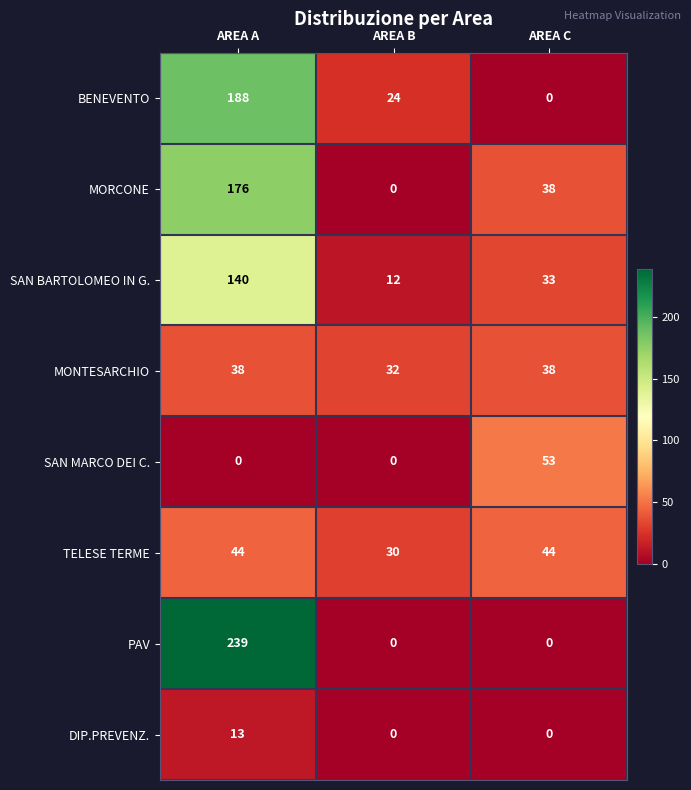

Count the number of data series in this chart.

8